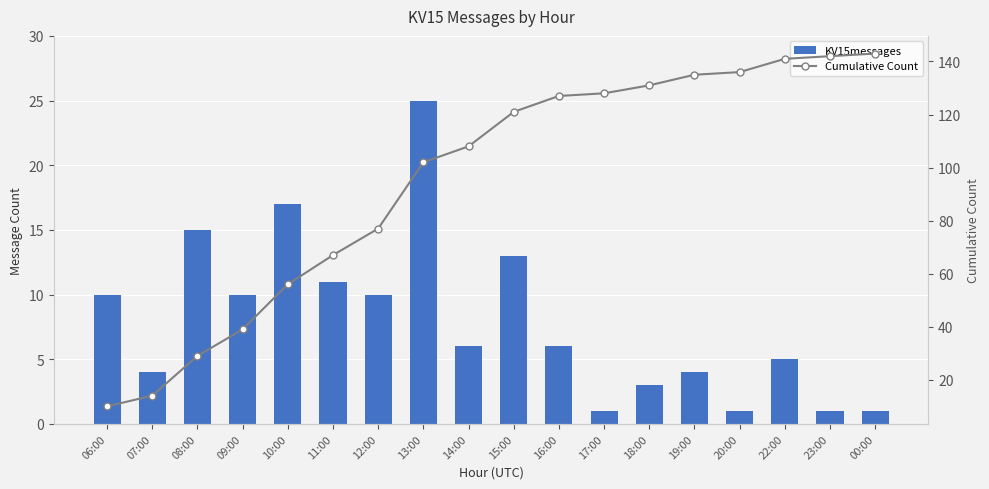

The value of KV15messages at 20:00 is 2. True or false?

False